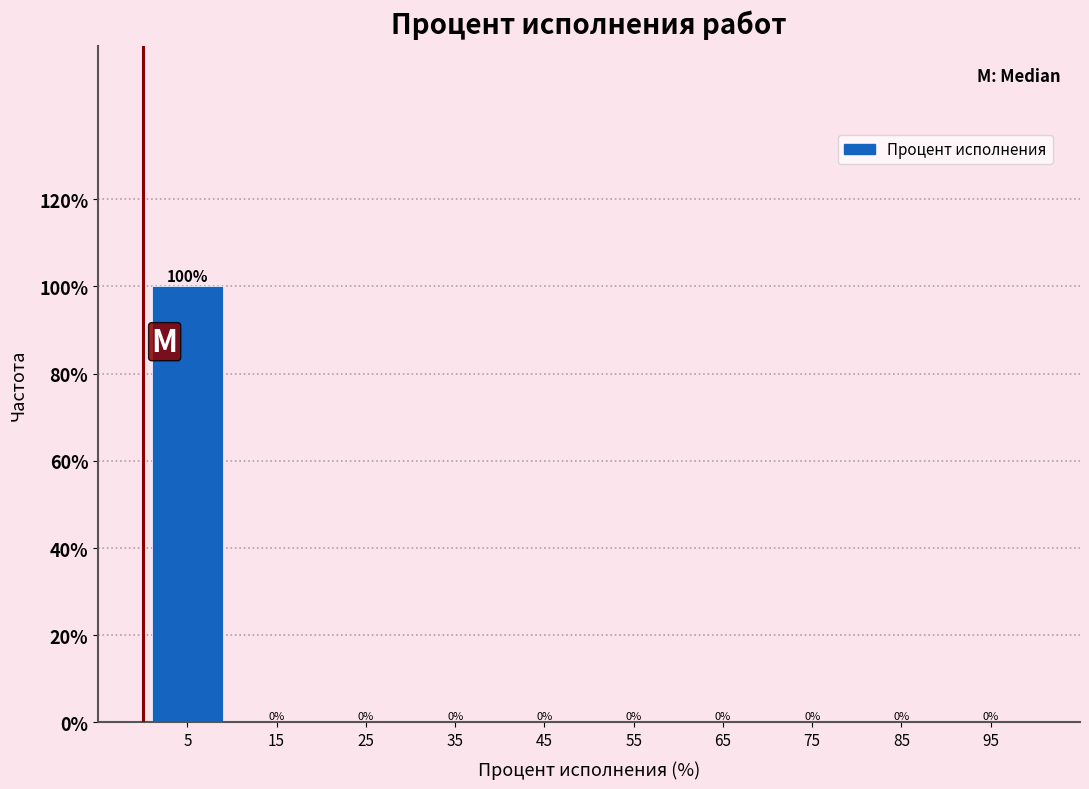

Reading left to right, list every bar in this chart as the range it spans on the x-axis followed by its height.

0 to 10: 100
10 to 20: 0
20 to 30: 0
30 to 40: 0
40 to 50: 0
50 to 60: 0
60 to 70: 0
70 to 80: 0
80 to 90: 0
90 to 100: 0